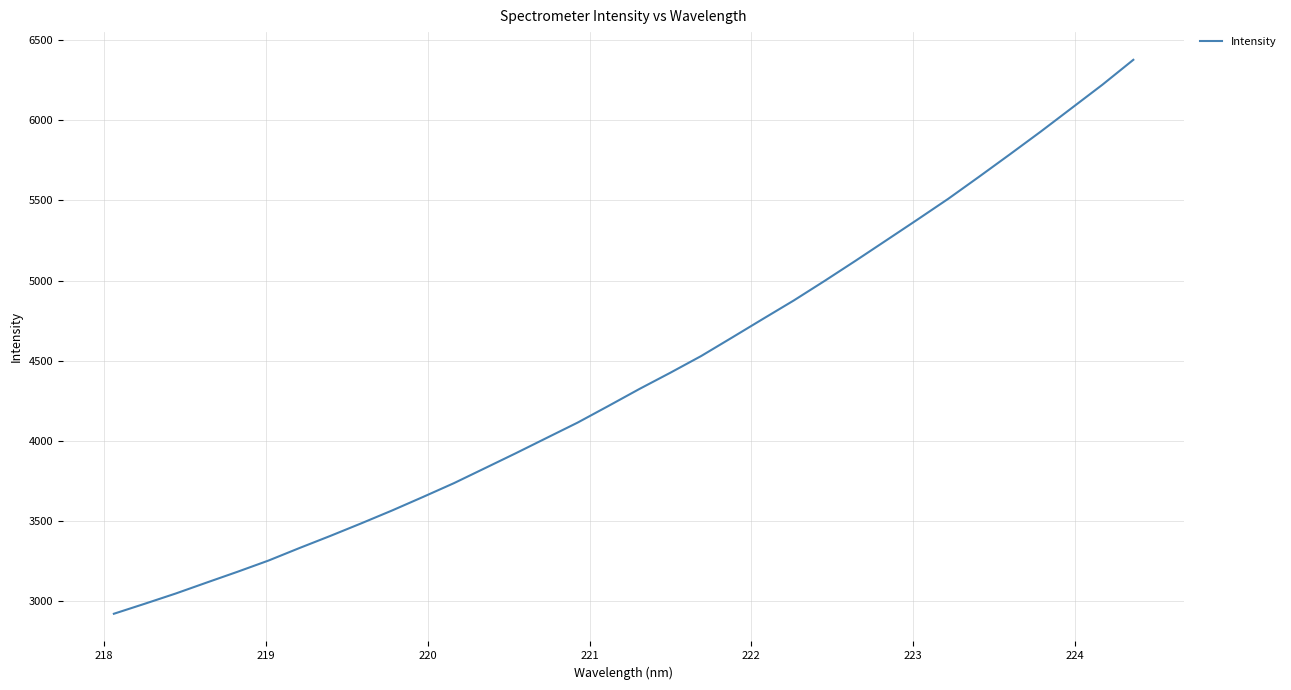

What is the difference between the maximum and minimum values?

3453.4